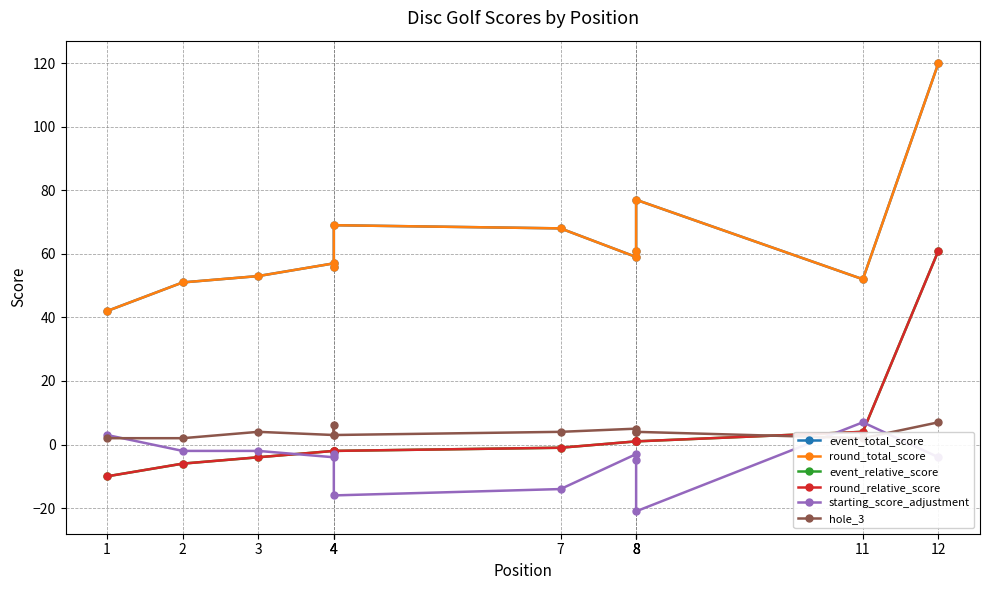

True or false: event_relative_score has more than 2 points higher than both neighbors.

False